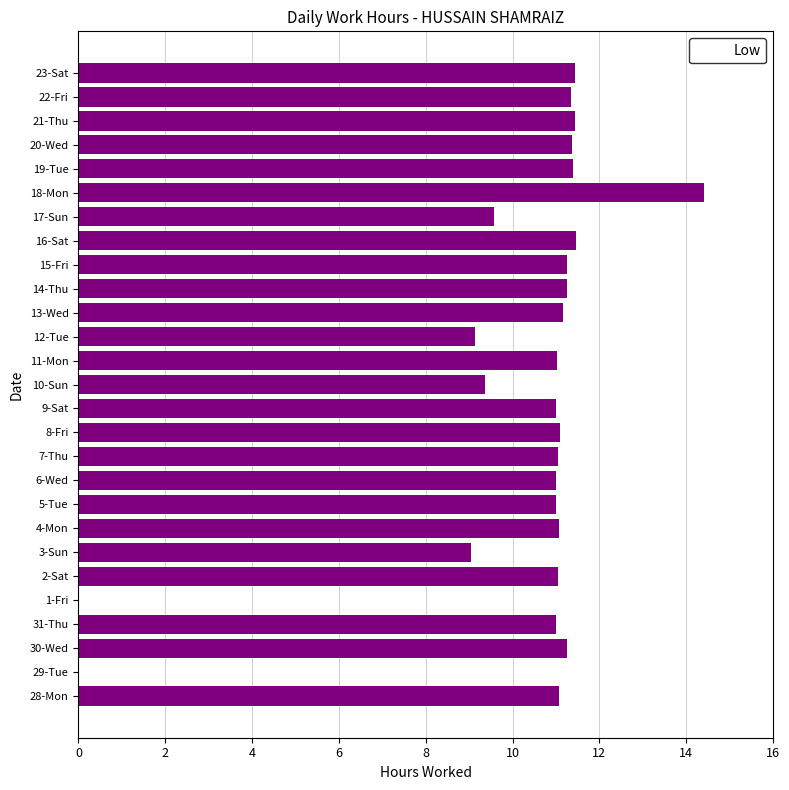

The chart shows a value of 6.2 at 5-Tue. True or false?

False